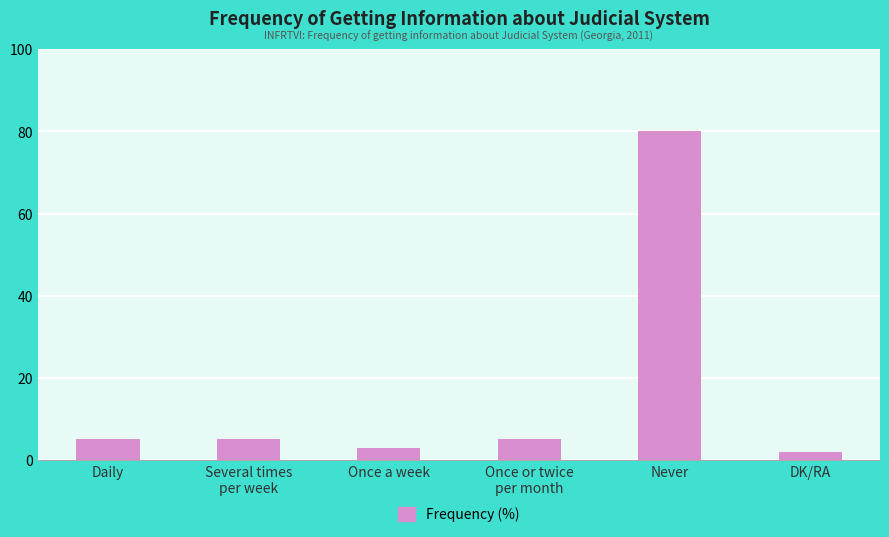

At which category does the chart reach its peak across all series?

Never